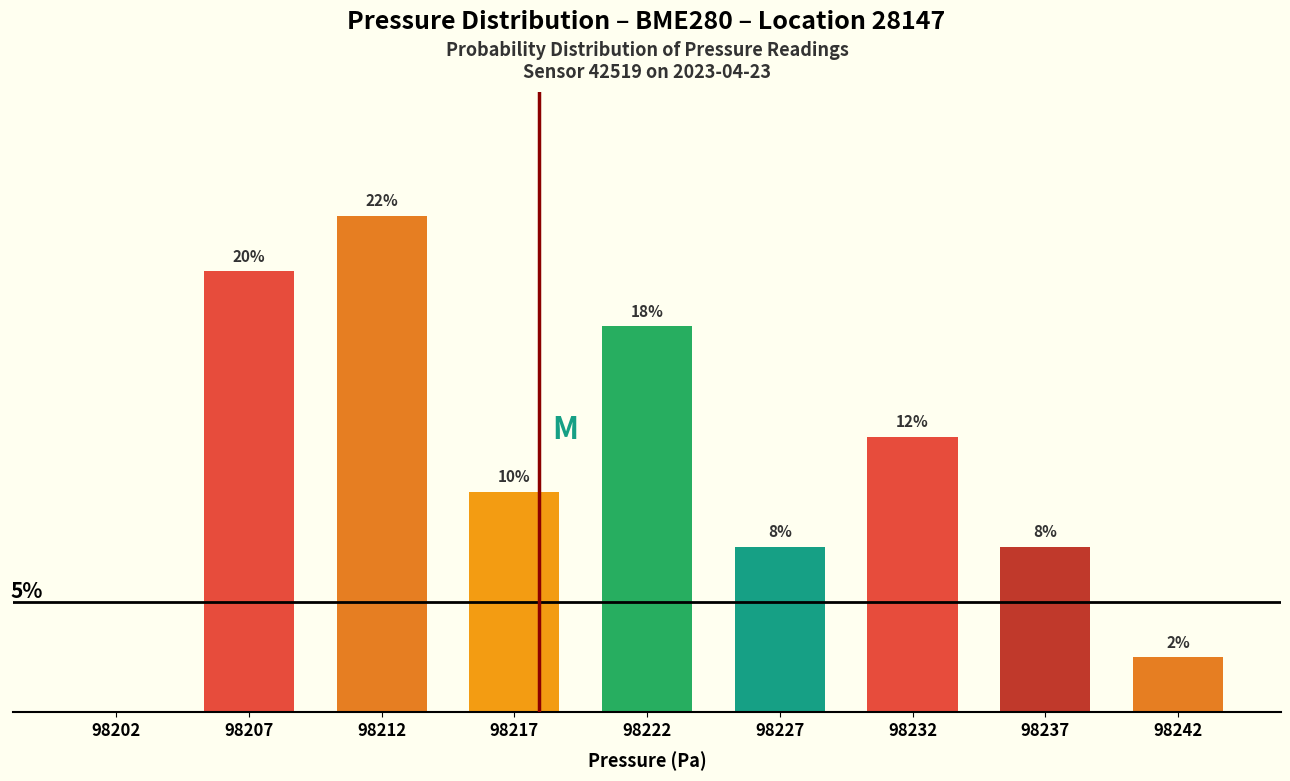

Are the bars horizontal?

No